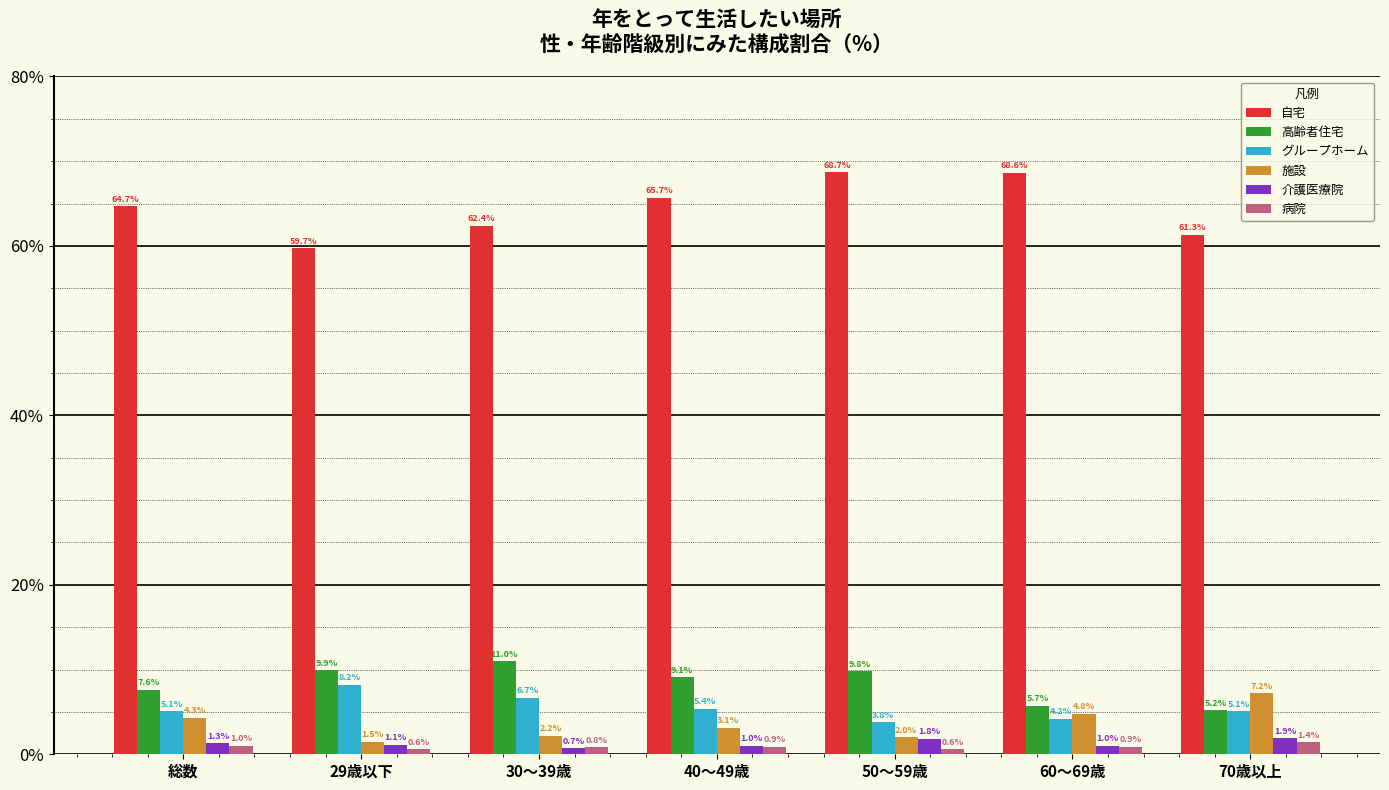

What is the value of the 自宅 bar at the 3rd from the left?

62.4